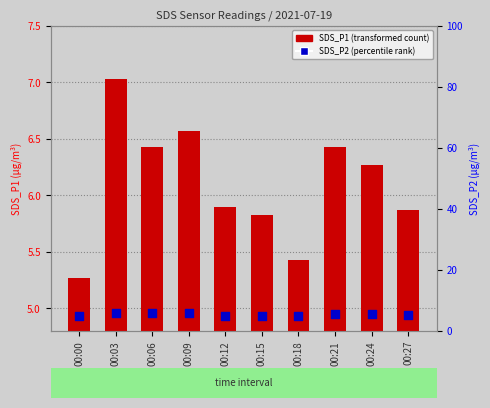

At which category is the sum across all series the highest?

00:03